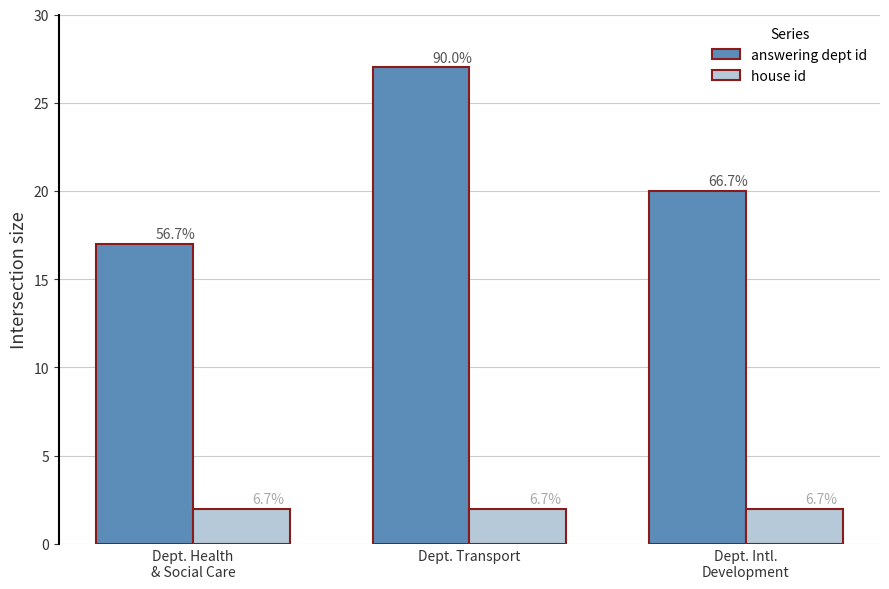

How many bars are there in total?

6